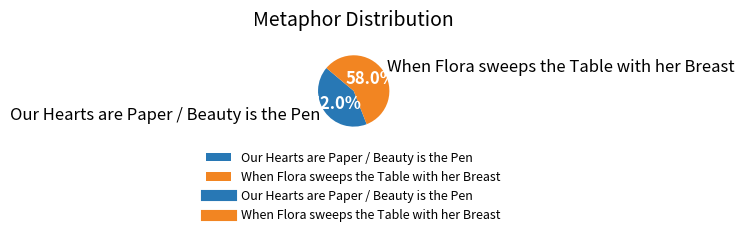

To the nearest percent, what is the difference between the largest and smallest slice percentages?

16%